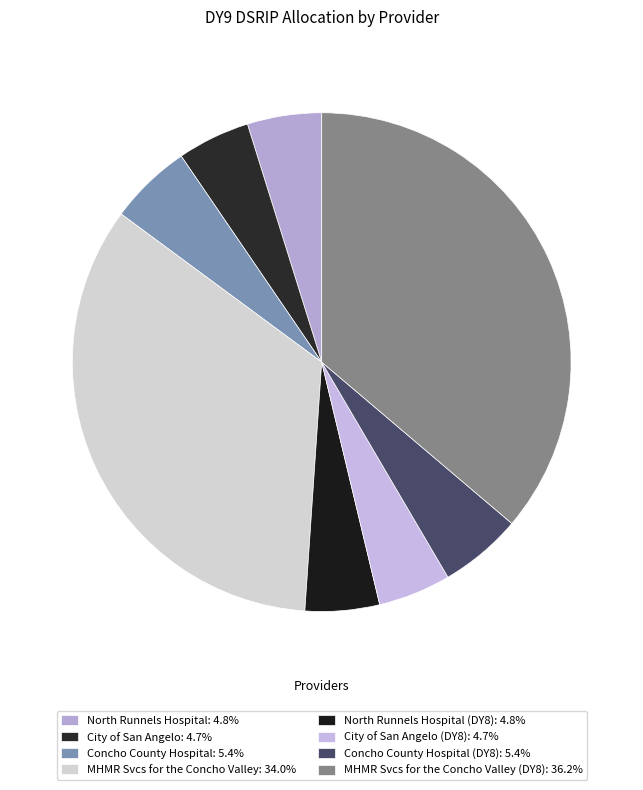

To the nearest percent, what is the difference between the largest and smallest slice percentages?

31%